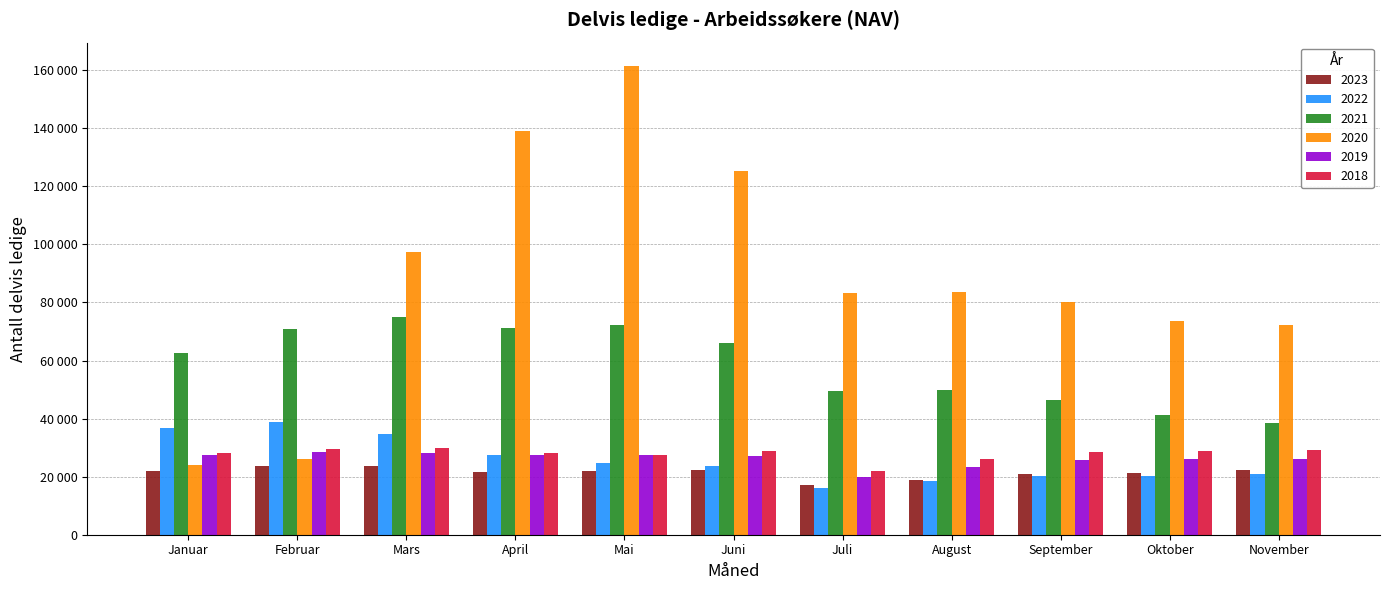

Reading left to right, extract all data points from this chart.

2023: 21843	23558	23505	21704	21817	22239	17280	18991	20921	21427	22297
2022: 36683	38924	34690	27569	24747	23792	15930	18467	20104	20276	20803
2021: 62620	70894	74851	71126	72254	66141	49464	49729	46230	41383	38334
2020: 24117	25998	97360	139176	161408	125200	83383	83590	80131	73591	72276
2019: 27285	28624	28288	27367	27359	27272	19932	23395	25634	26050	26162
2018: 28237	29617	29979	28285	27612	28854	21859	25991	28632	28925	29193